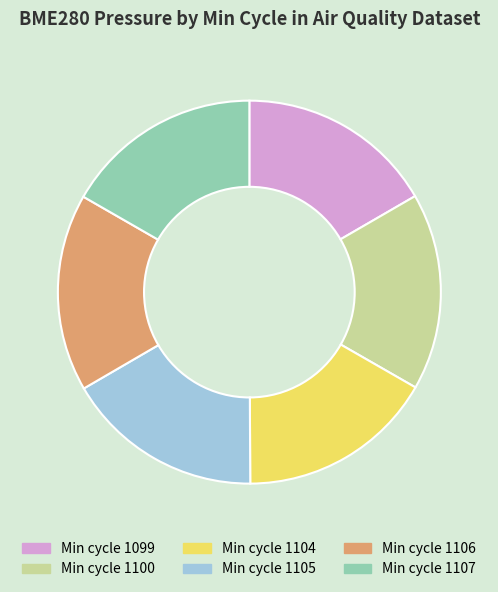

Approximately how many times larger is the value at Min cycle 1100 compared to Min cycle 1105?

1.0